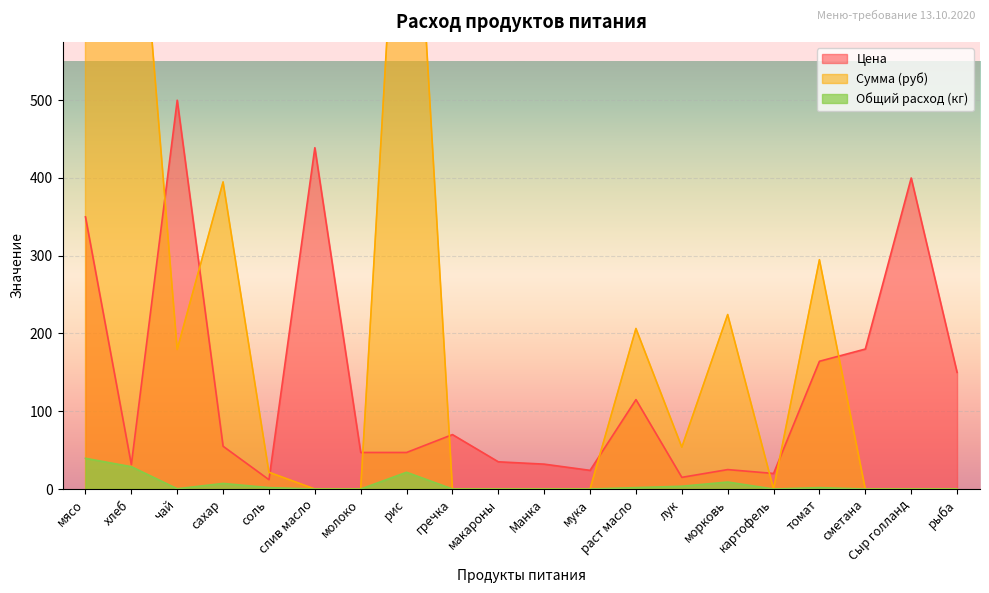

Read the Цена value at гречка.

70.0